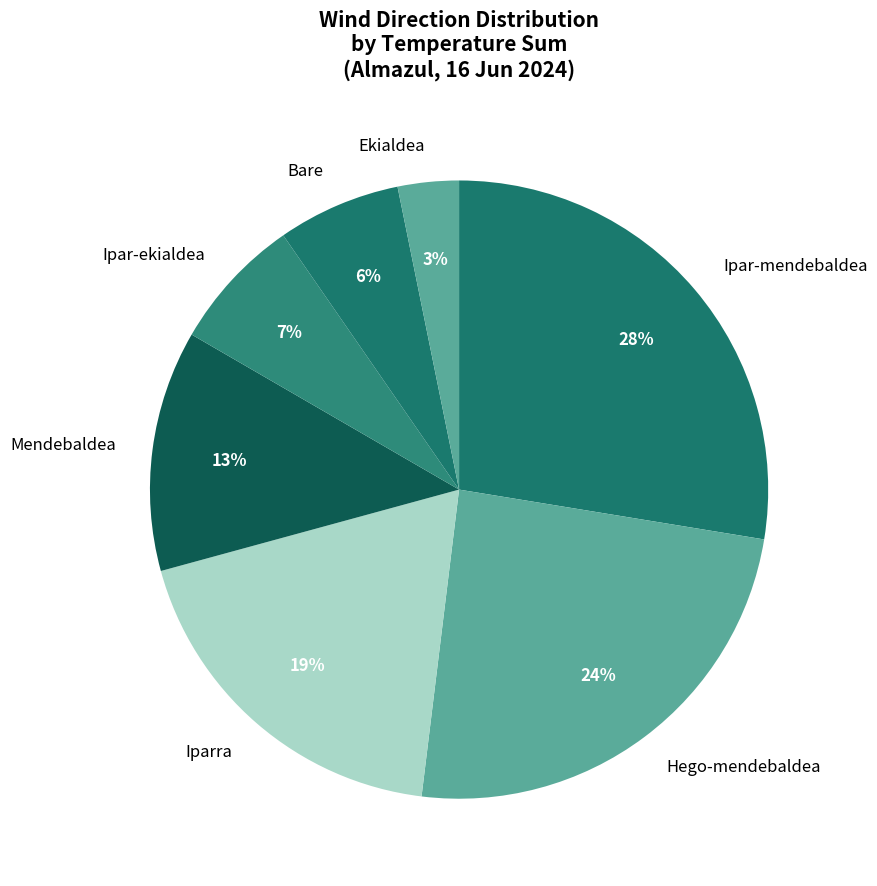

To the nearest percent, what portion does Bare represent?

6%